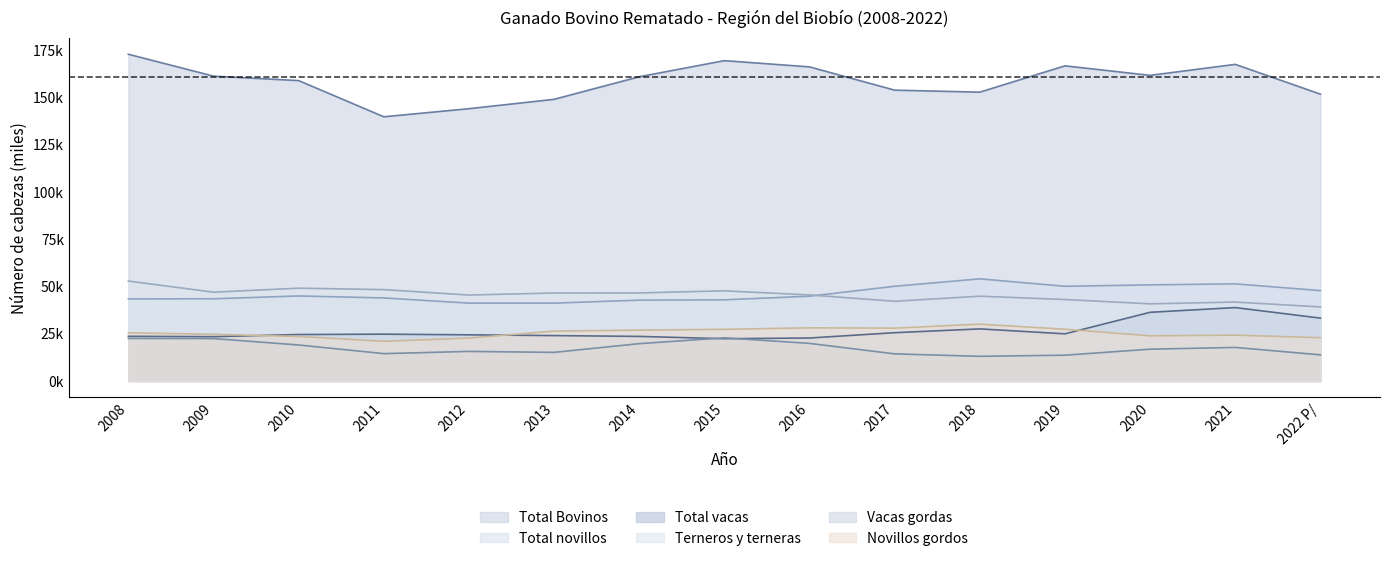

Which series has the largest range (max minus min)?

Total Bovinos